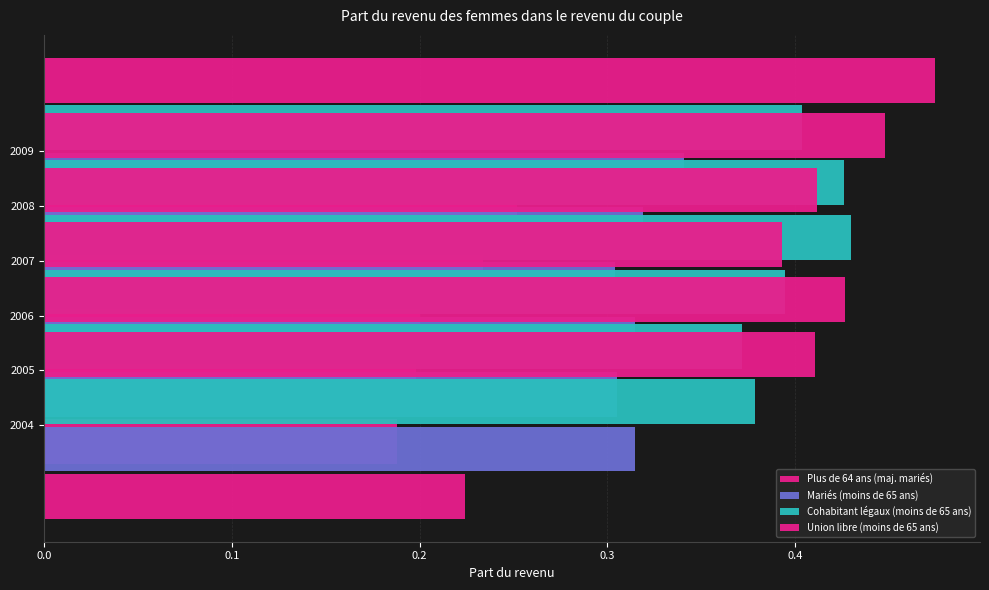

Reading left to right, list all the values displayed in this chart.

Plus de 64 ans (maj. mariés): 0.2	0.2	0.2	0.2	0.2	0.3
Mariés (moins de 65 ans): 0.3	0.3	0.3	0.3	0.3	0.3
Cohabitant légaux (moins de 65 ans): 0.4	0.4	0.4	0.4	0.4	0.4
Union libre (moins de 65 ans): 0.4	0.4	0.4	0.4	0.4	0.5